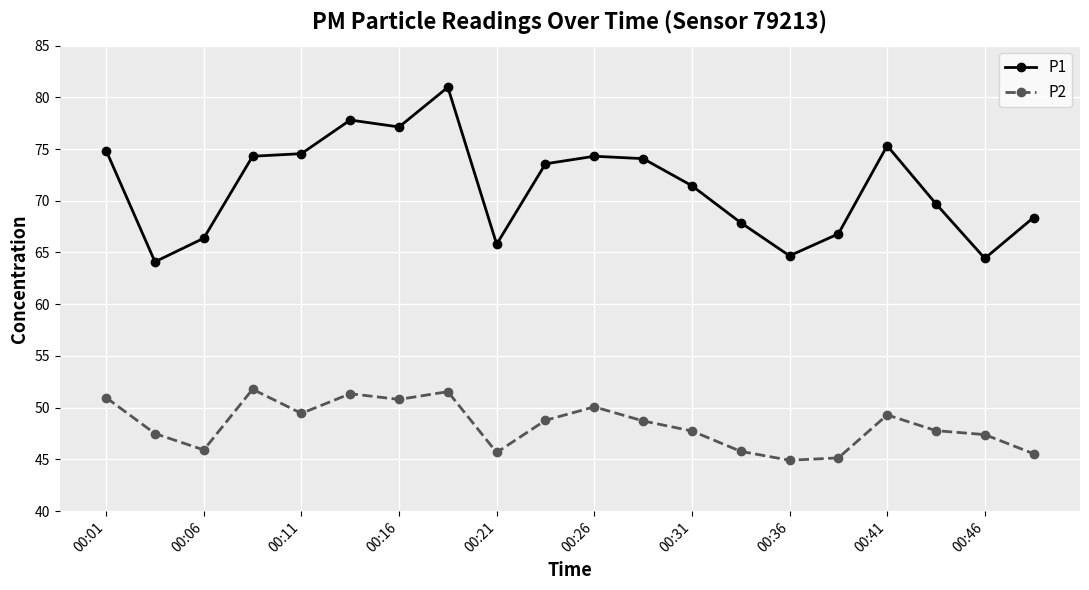

What is the value of the P2 point at the 3rd from the left?

45.9